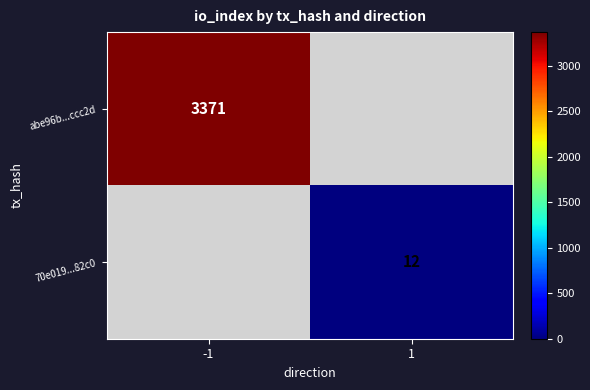

The value of abe96b...ccc2d at -1 is 3371. True or false?

True